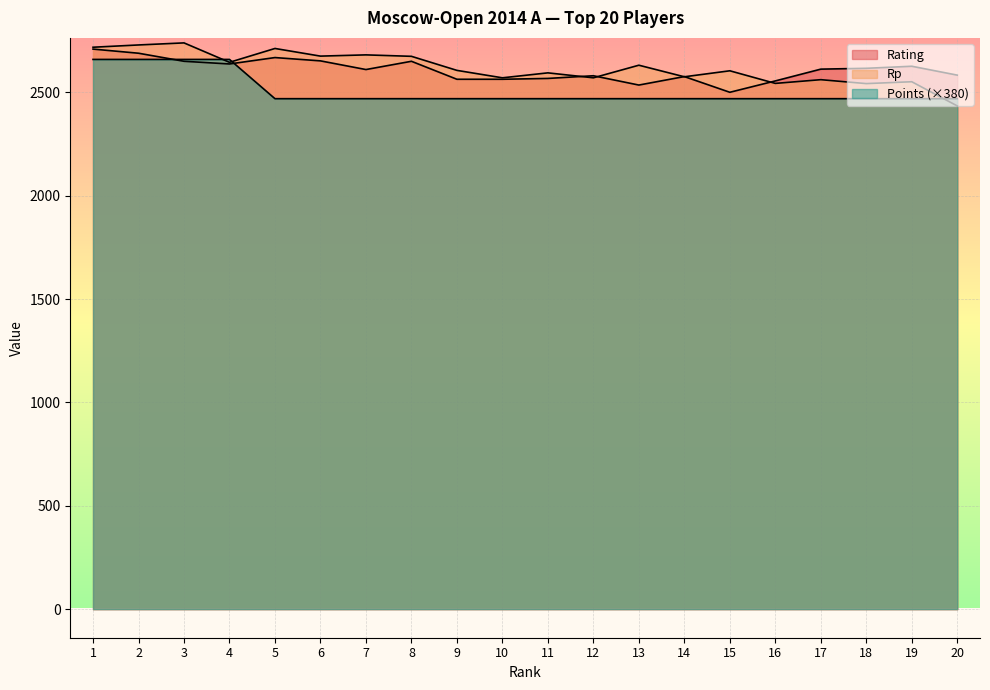

The value of Rp at 2 is 1905. True or false?

False